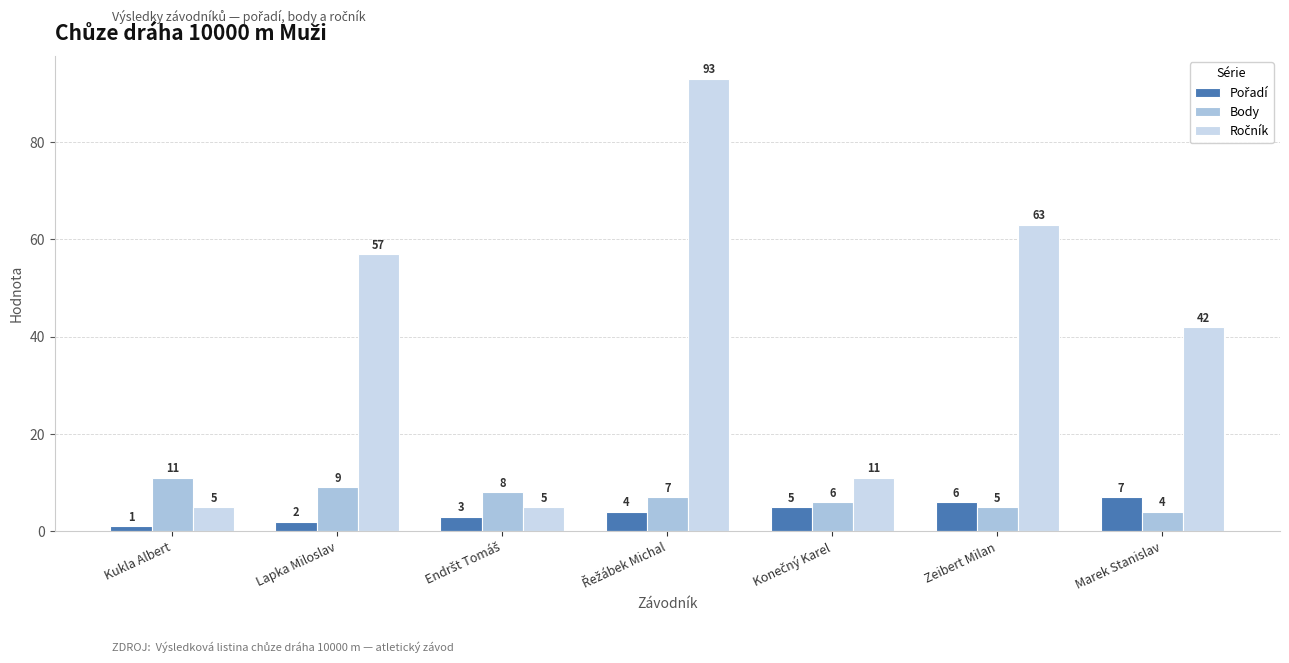

What is the spread (max minus min) of values at Kukla Albert?

10